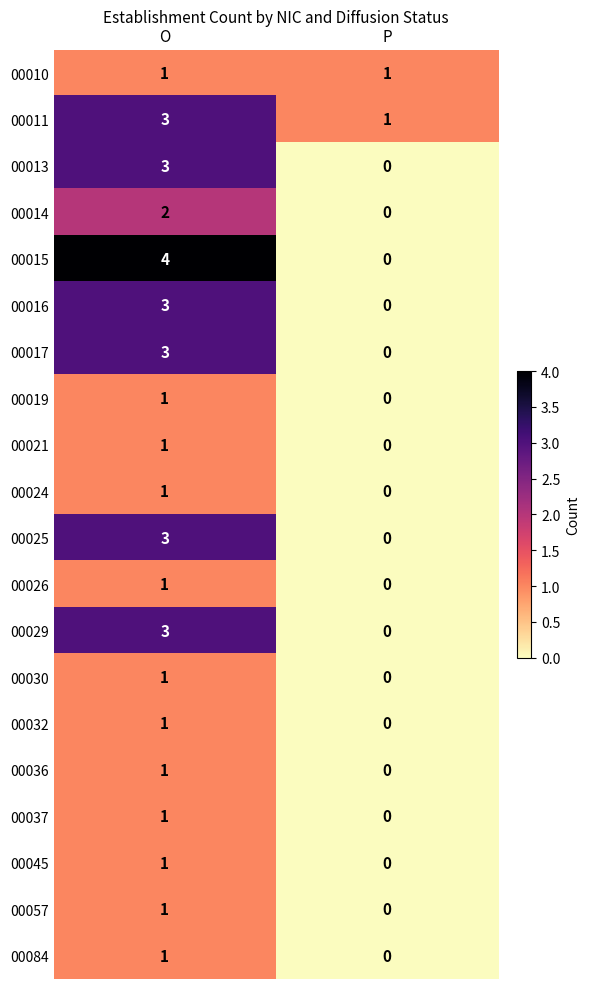

Which series has the largest range (max minus min)?

00015